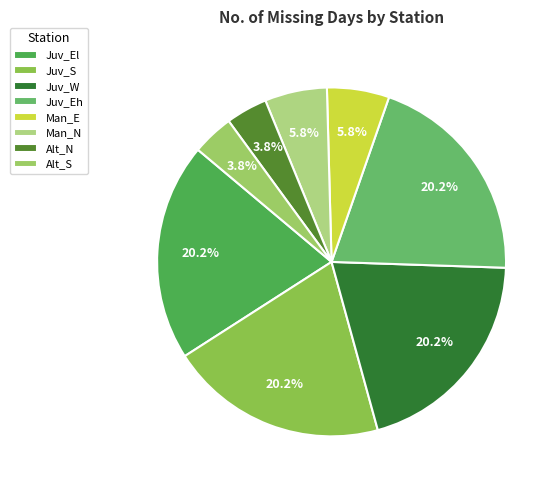

To the nearest percent, what portion does Man_E represent?

6%